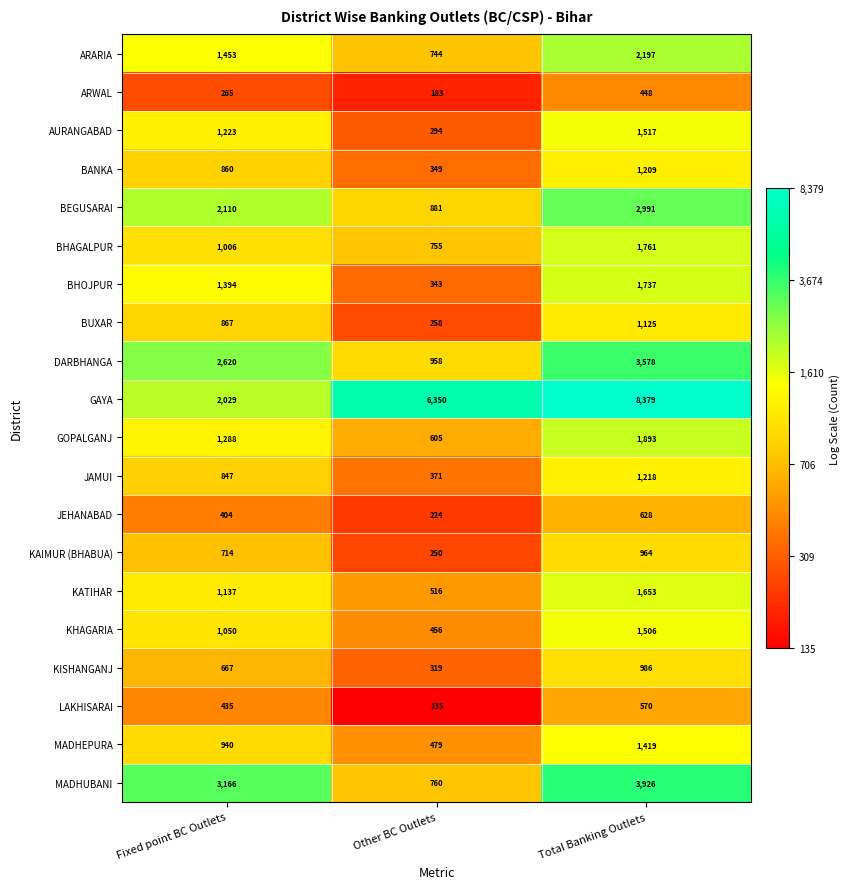

Rank the series by their maximum value, from highest to lowest.

GAYA, MADHUBANI, DARBHANGA, BEGUSARAI, ARARIA, GOPALGANJ, BHAGALPUR, BHOJPUR, KATIHAR, AURANGABAD, KHAGARIA, MADHEPURA, JAMUI, BANKA, BUXAR, KISHANGANJ, KAIMUR (BHABUA), JEHANABAD, LAKHISARAI, ARWAL